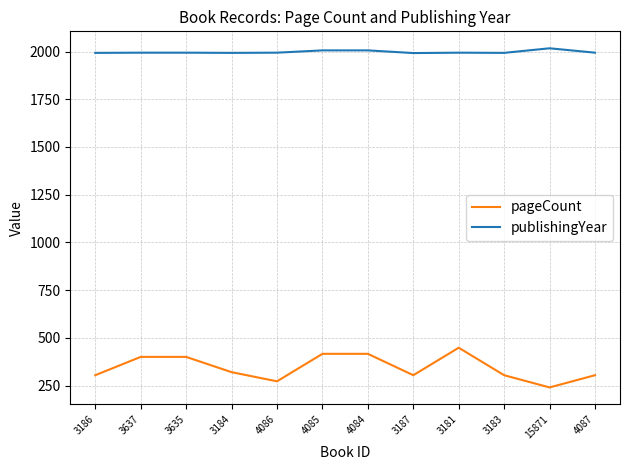

What is the difference between the second highest and minimum values in the pageCount series?

176